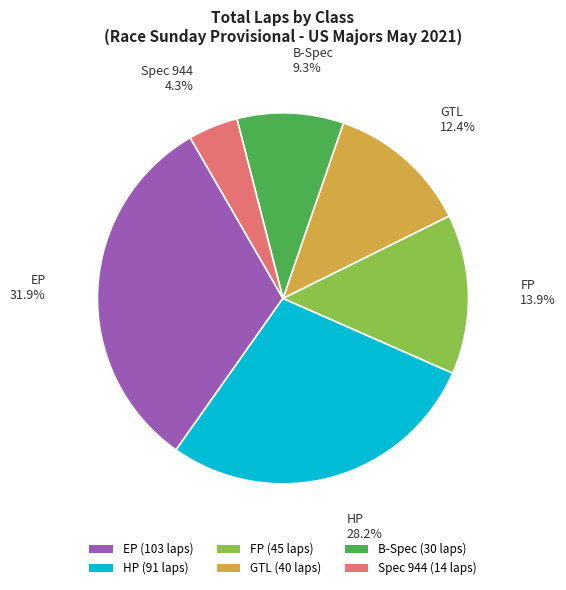

Is there any slice that represents more than half of the pie?

No